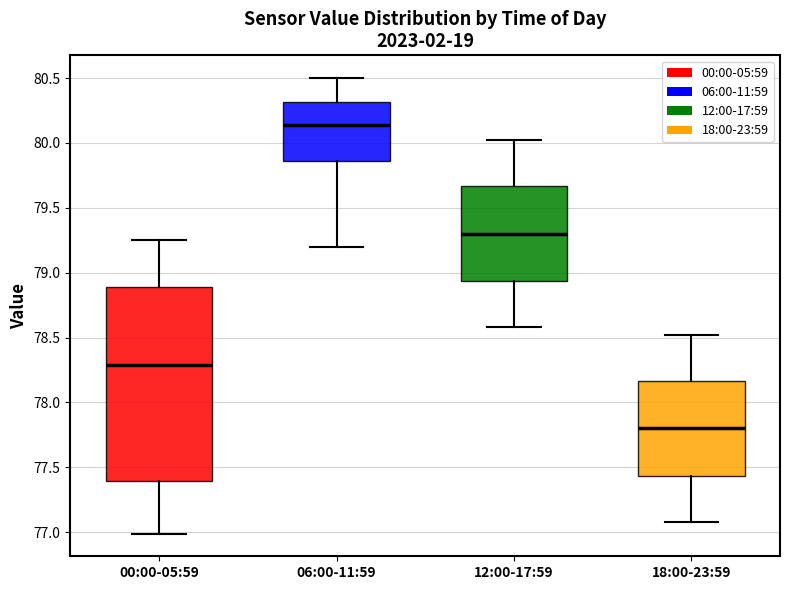

Which box is the tallest, from its lower edge to its upper edge?

00:00-05:59